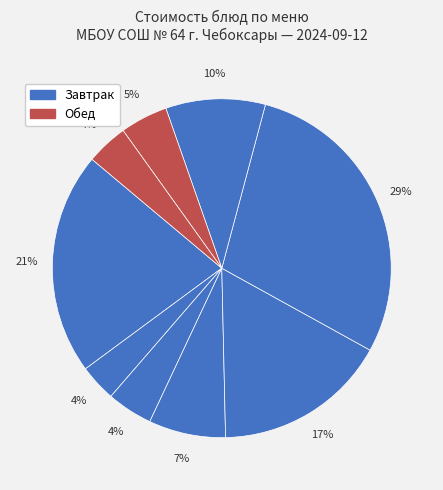

To the nearest percent, what is the difference between the largest and smallest slice percentages?

25%